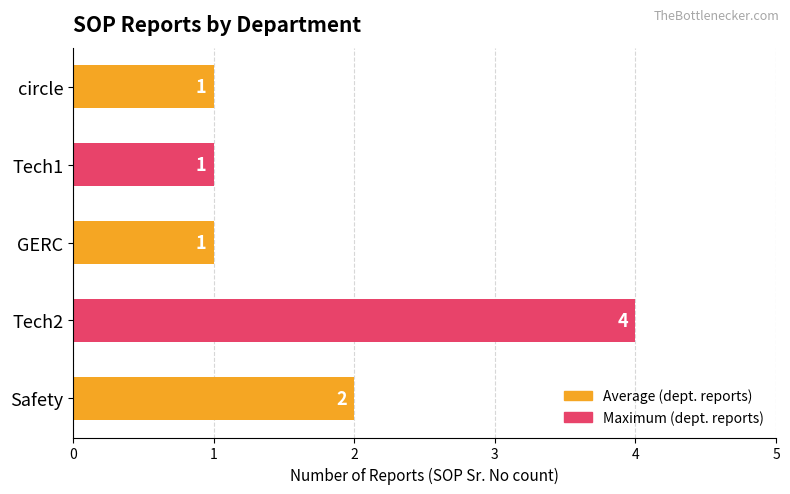

Approximately how many times larger is the value at Safety compared to Tech2?

0.5